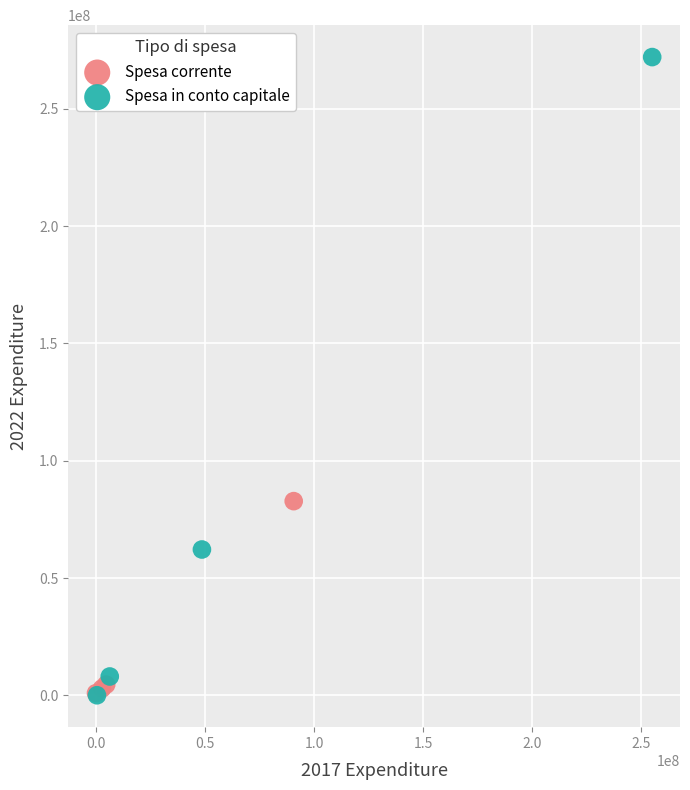

Which series has the largest Y range (max minus min)?

Spesa in conto capitale